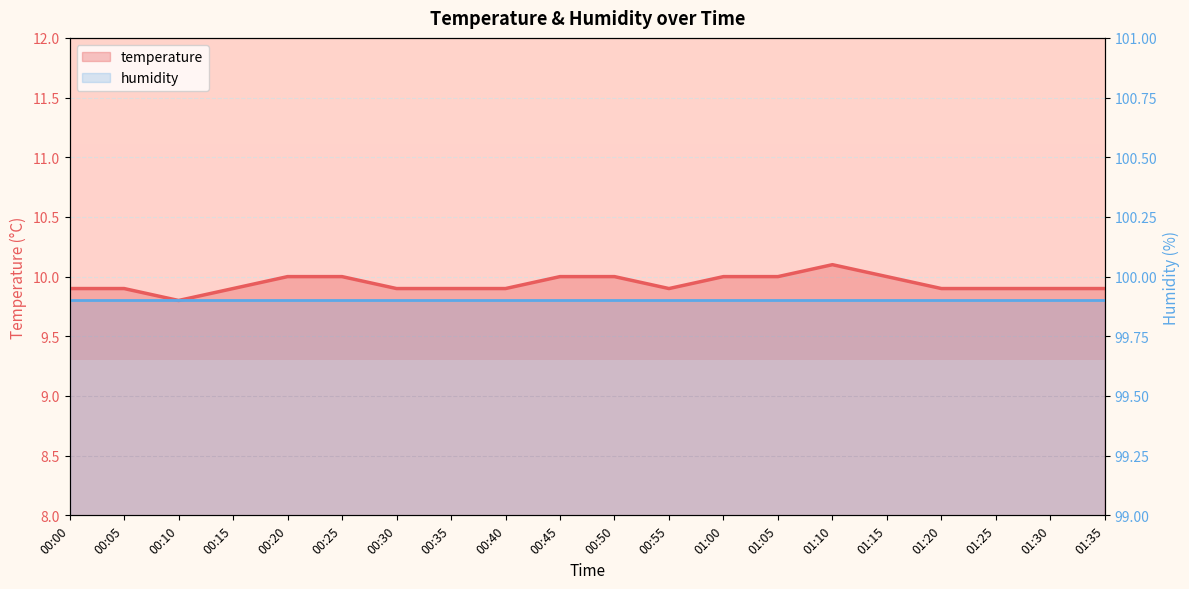

What is the difference between the maximum and minimum values in the temperature series?

0.3